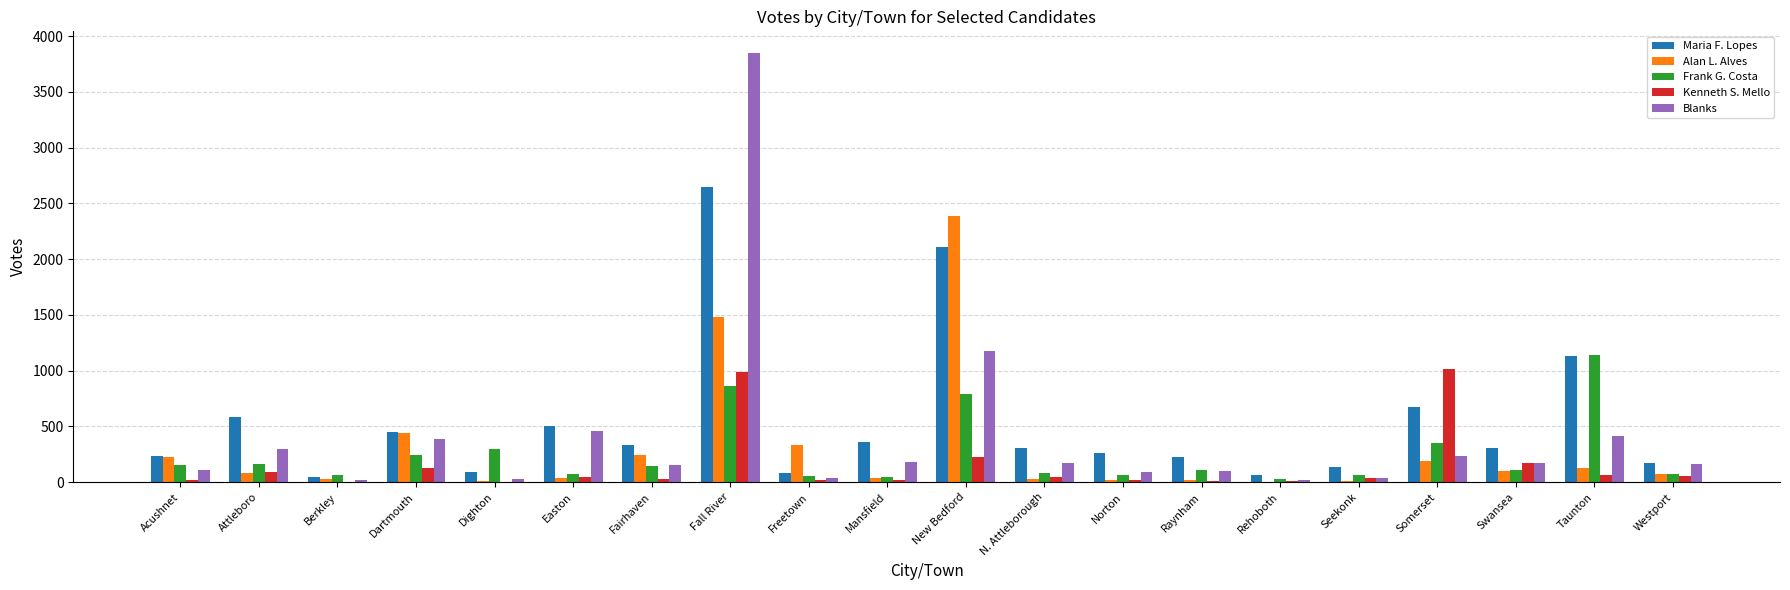

Is the value of Kenneth S. Mello at Swansea greater than the value of Alan L. Alves at New Bedford?

No